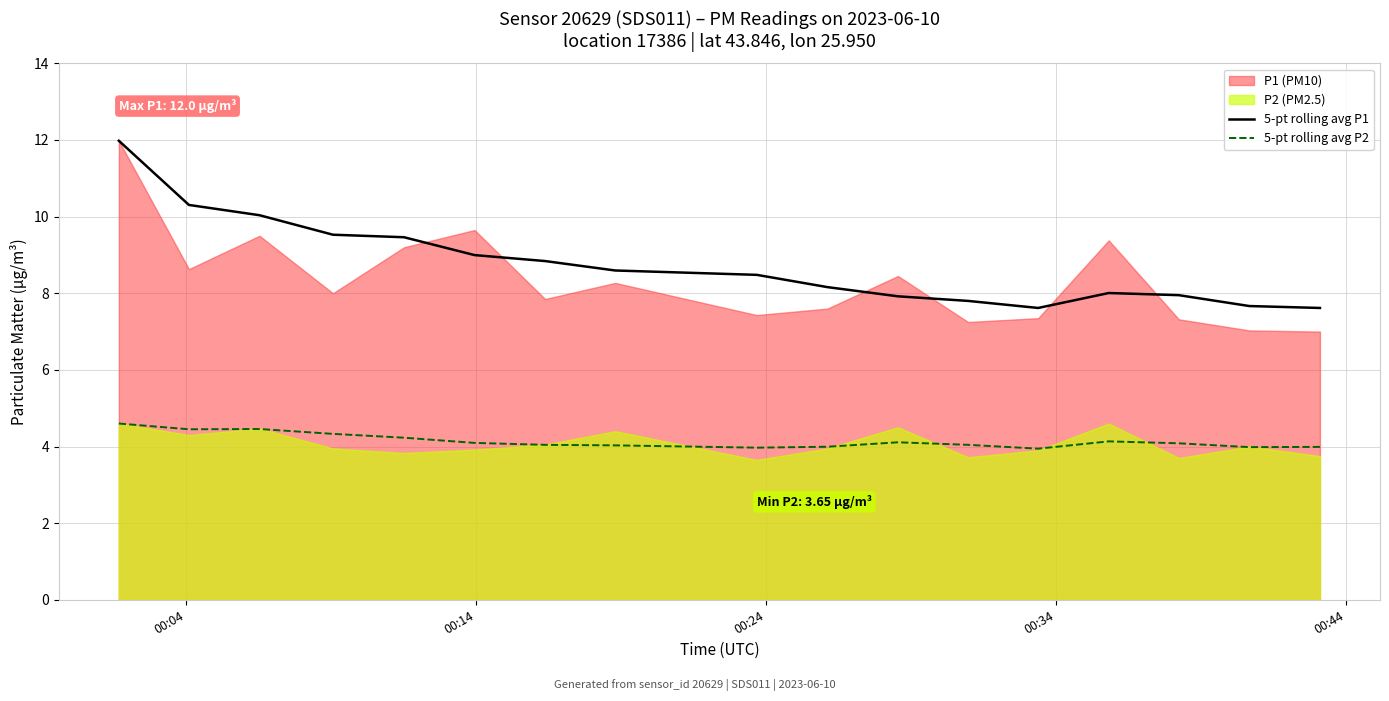

True or false: 5-pt rolling avg P2 and 5-pt rolling avg P1 cross at least once.

False